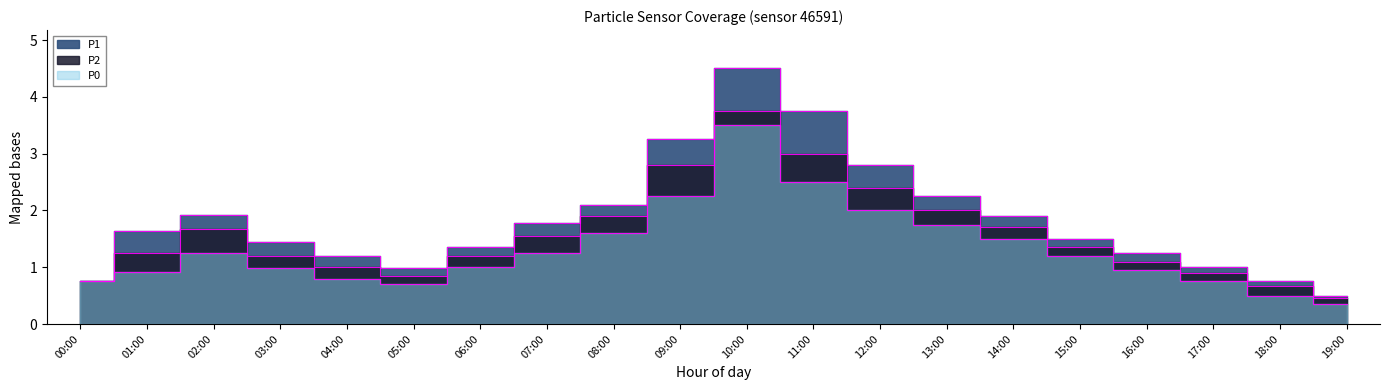

At which label is P2 closest to 2?

13:00